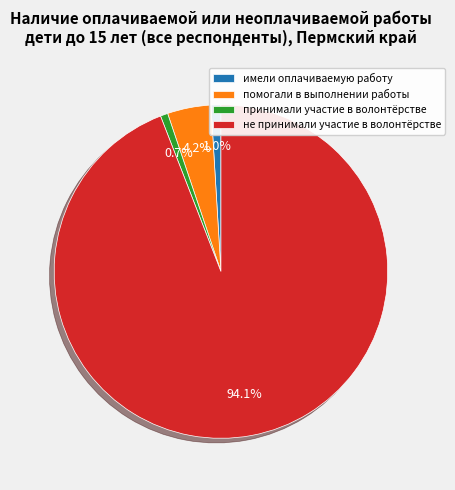

Which has a higher value, имели оплачиваемую работу or не принимали участие в волонтёрстве?

не принимали участие в волонтёрстве